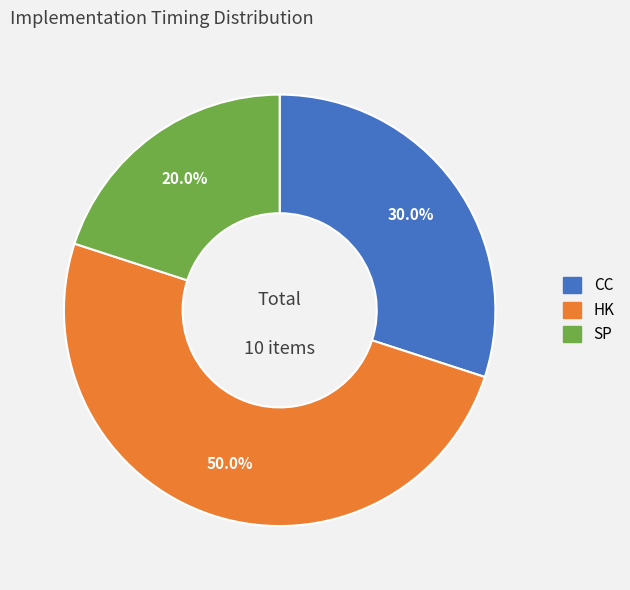

How many segments does this pie chart have?

3